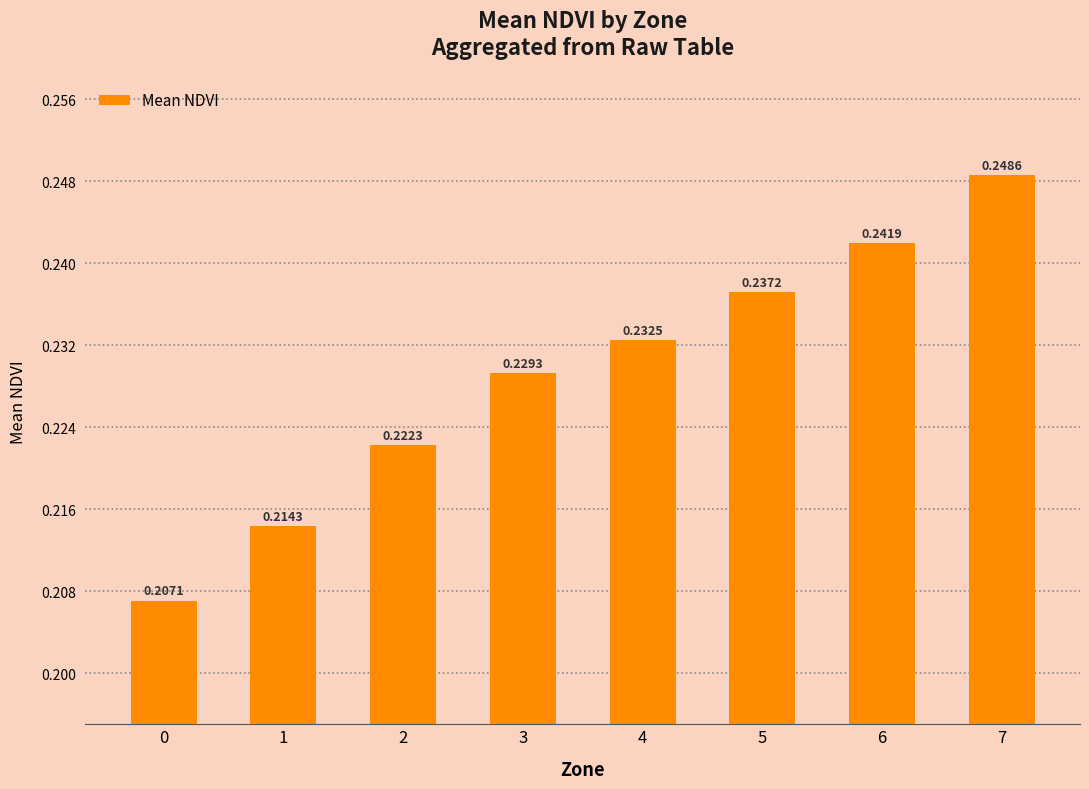

How many bars are there in total?

8